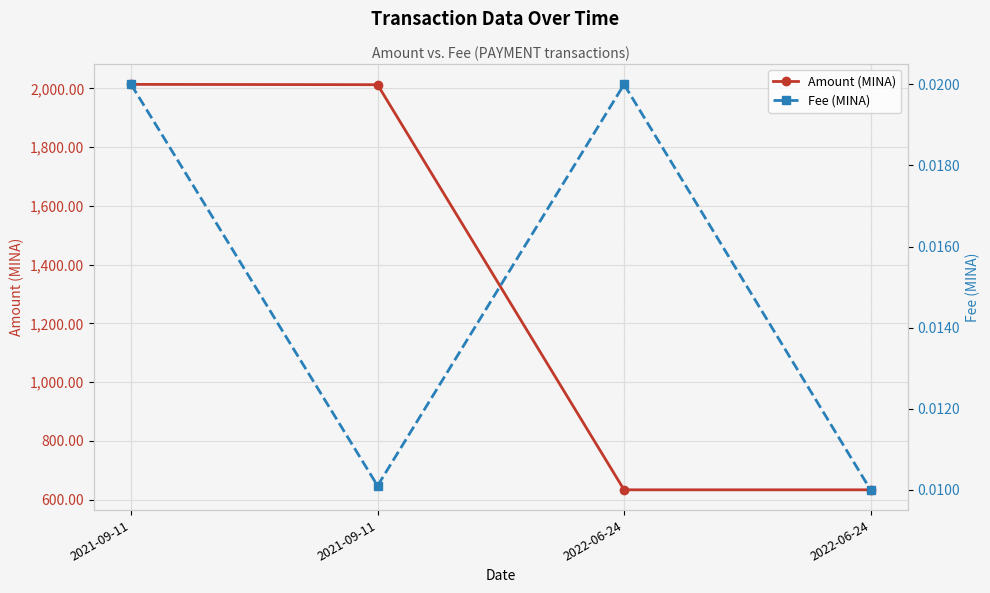

What is the sum of all Fee (MINA) values?

0.1